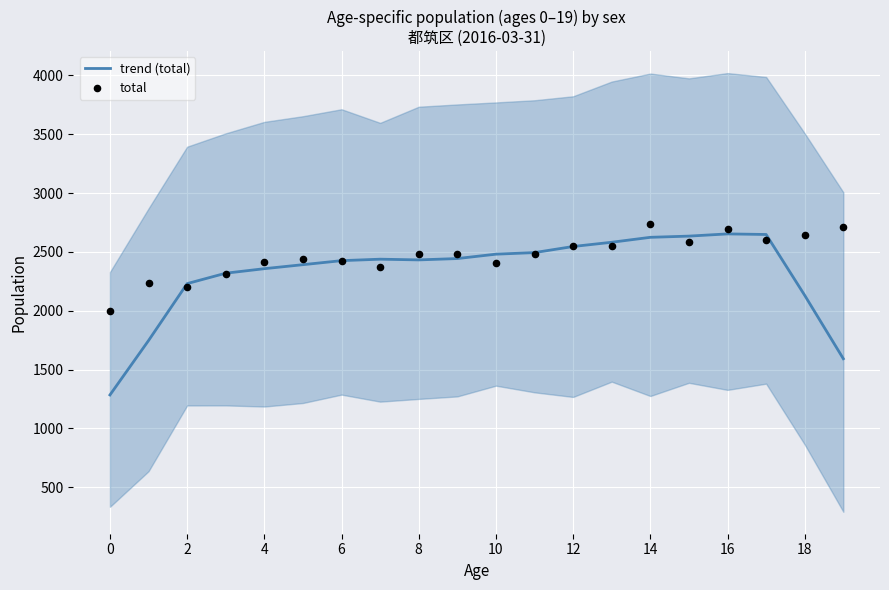

Which series has the largest total across all categories?

total